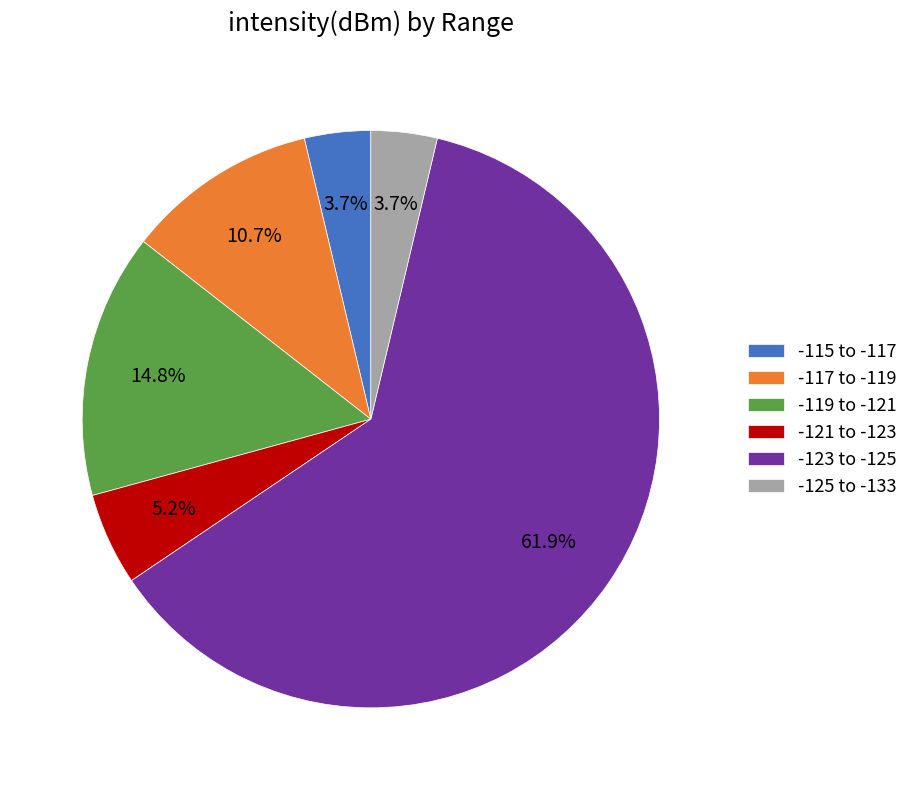

Which category has the biggest portion of the pie?

-123 to -125